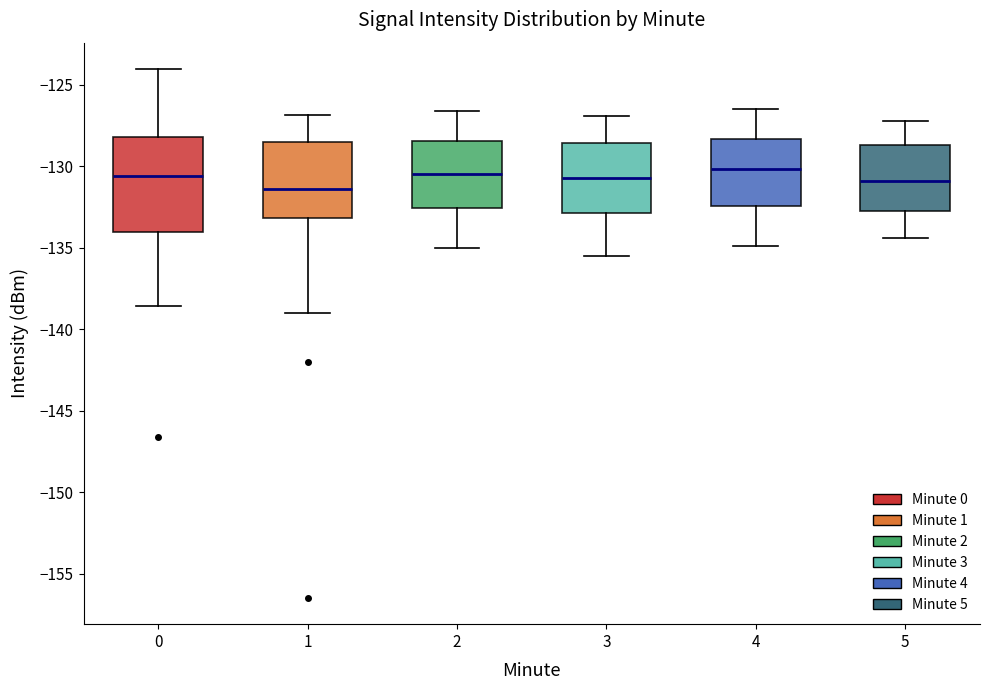

Reading left to right, transcribe this box plot: for each box, give where its median line is, the range the box spans, and where its two whiskers end, as read against the y-axis. The values are not printed on the chart, so give them approximately, as read against the axis.

0: median -130.5, box -134.0 to -128.0, whiskers -138.5 to -124.0
1: median -131.5, box -133.0 to -128.5, whiskers -139.0 to -127.0
2: median -130.5, box -132.5 to -128.5, whiskers -135.0 to -126.5
3: median -130.5, box -133.0 to -128.5, whiskers -135.5 to -127.0
4: median -130.0, box -132.5 to -128.5, whiskers -135.0 to -126.5
5: median -131.0, box -132.5 to -128.5, whiskers -134.5 to -127.0